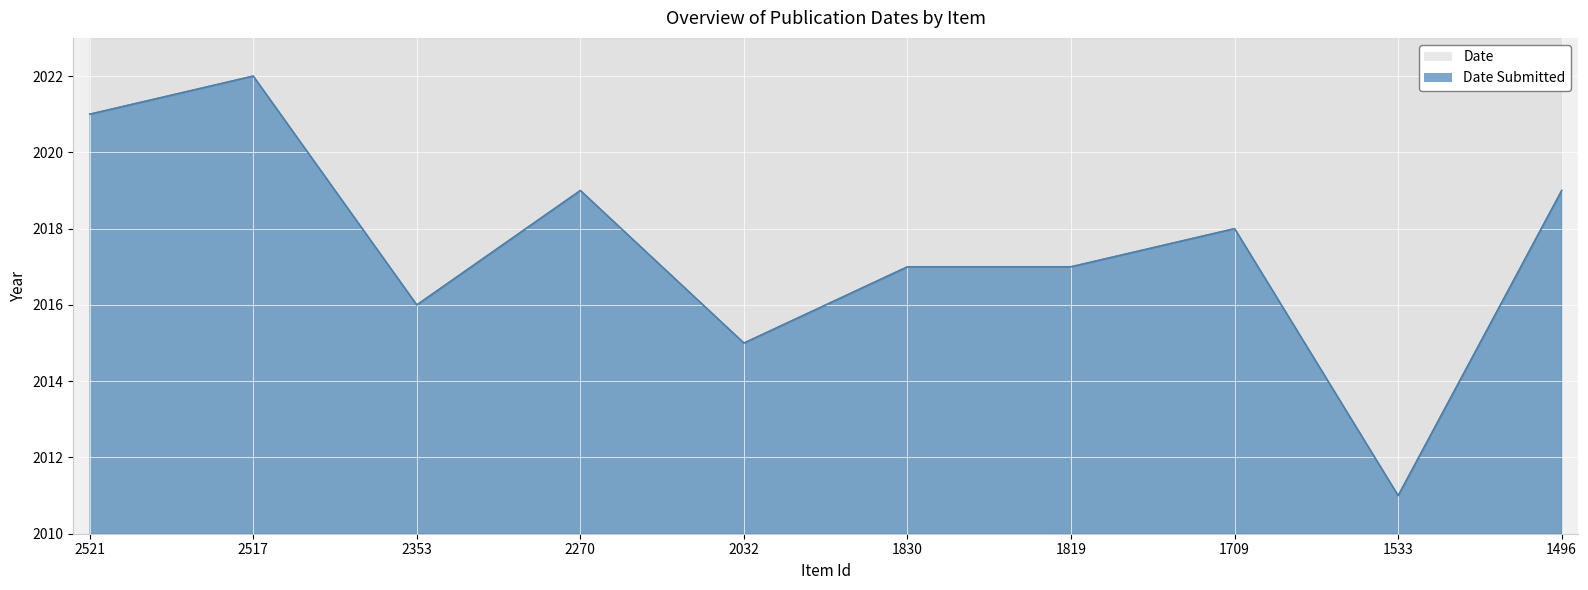

Where is Date Submitted nearest to the value 2016?

2353